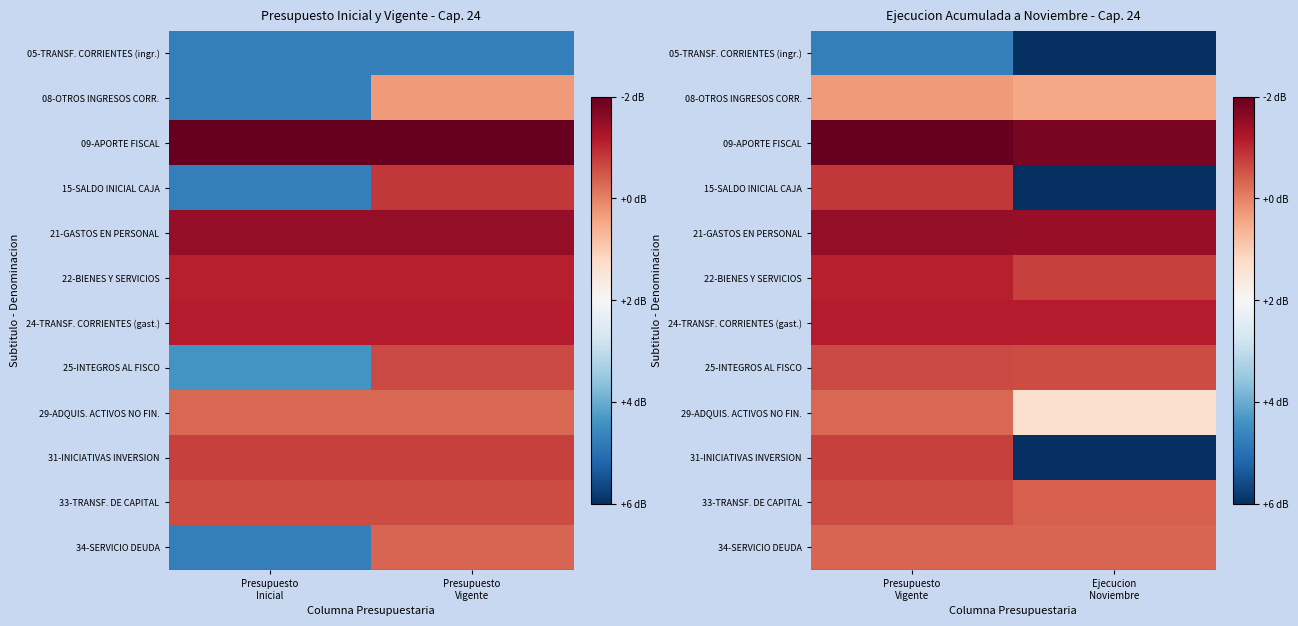

Which label corresponds to the smallest value in the chart?

Ejecucion Noviembre